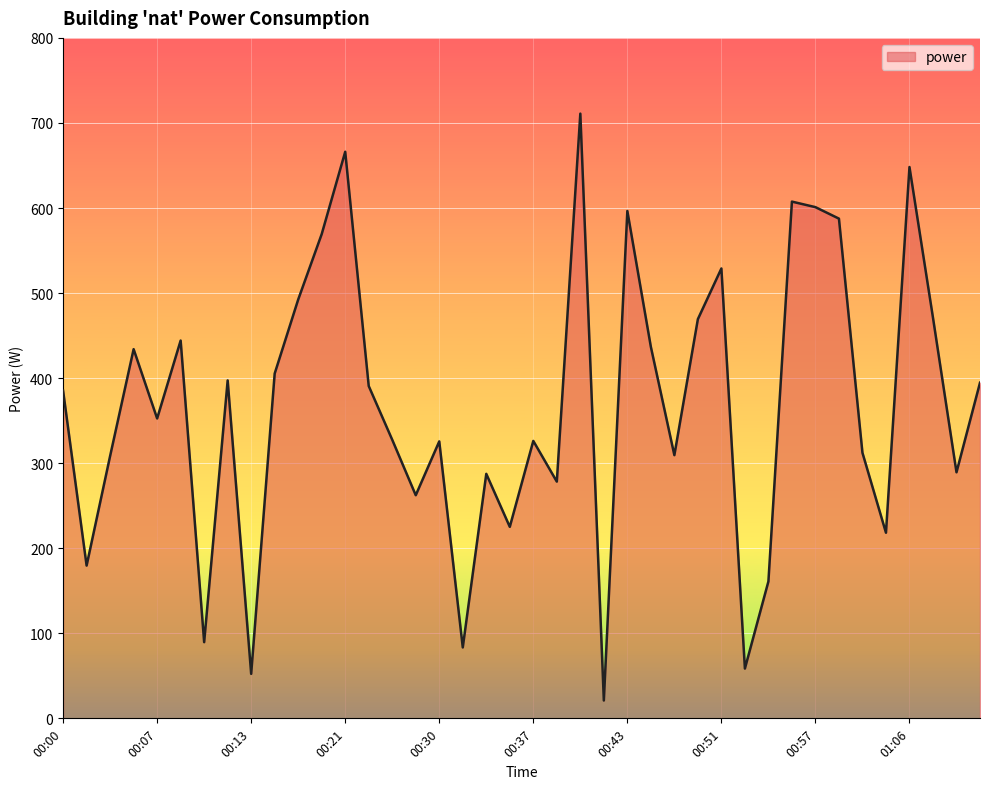

What is the difference between the maximum and minimum values?

690.0